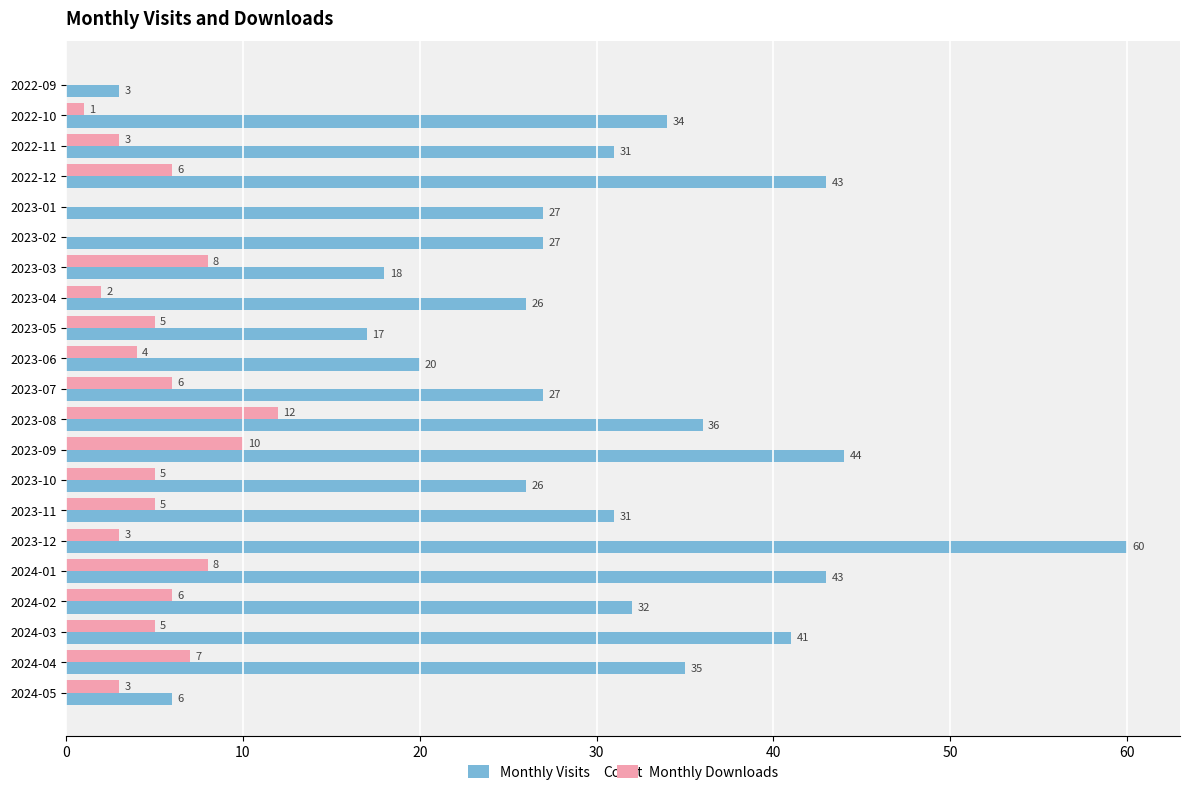

How many data points does each series have?

21